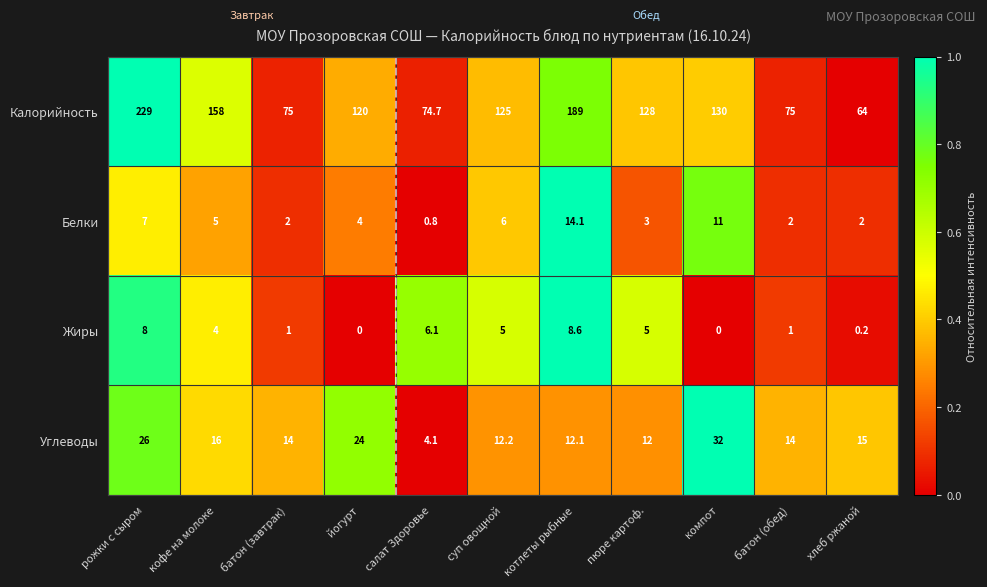

Count the number of data series in this chart.

4